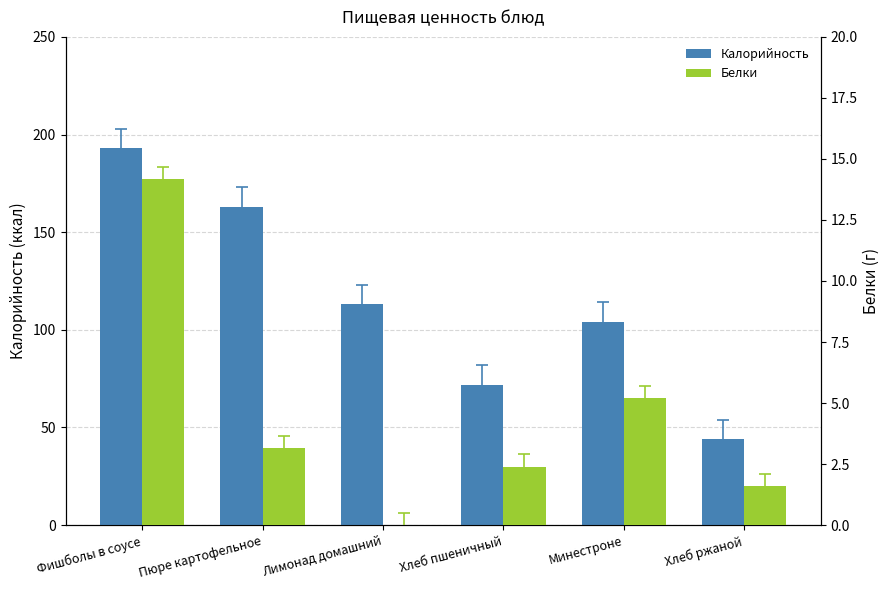

Which label corresponds to the largest value in the chart?

Фишболы в соусе